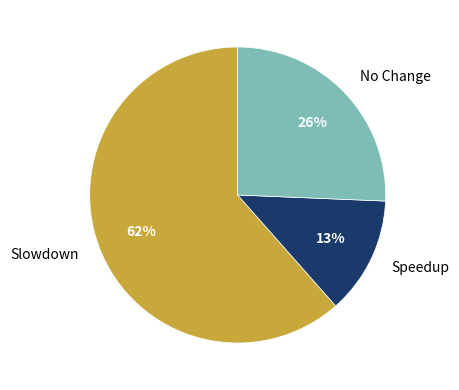

Between Slowdown and No Change, which is larger?

Slowdown